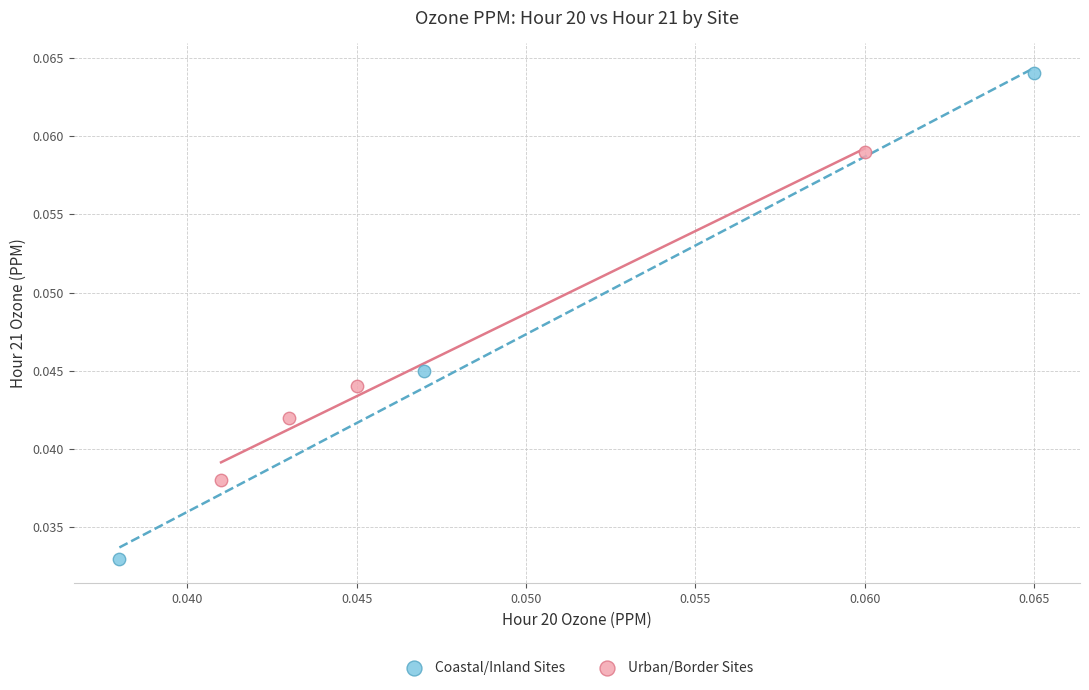

Which series contains the lowest Y value?

Coastal/Inland Sites